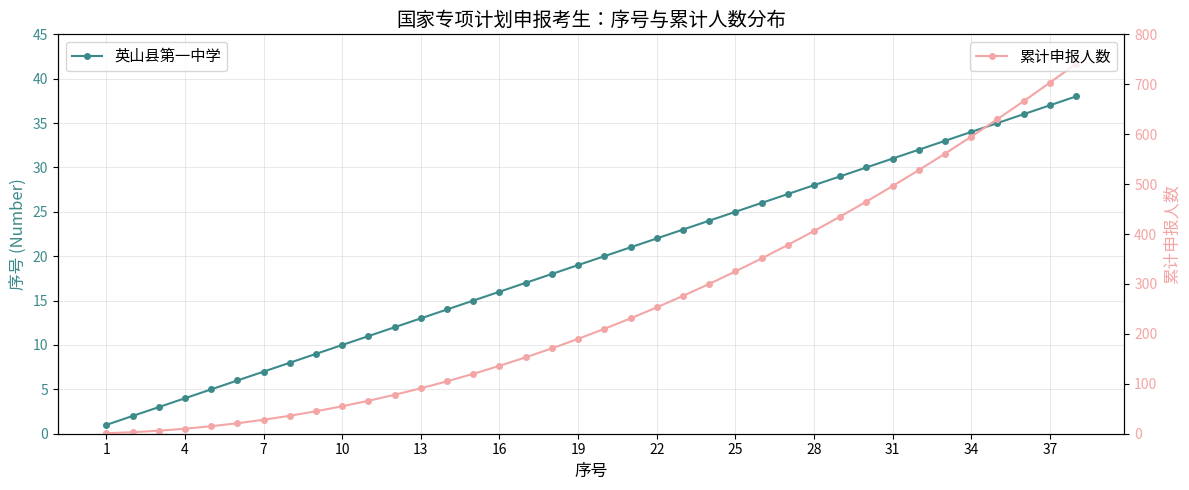

Reading left to right, transcribe all the data shown in this chart.

英山县第一中学: 1	2	3	4	5	6	7	8	9	10	11	12	13	14	15	16	17	18	19	20	21	22	23	24	25	26	27	28	29	30	31	32	33	34	35	36	37	38
累计申报人数: 1	3	6	10	15	21	28	36	45	55	66	78	91	105	120	136	153	171	190	210	231	253	276	300	325	351	378	406	435	465	496	528	561	595	630	666	703	741